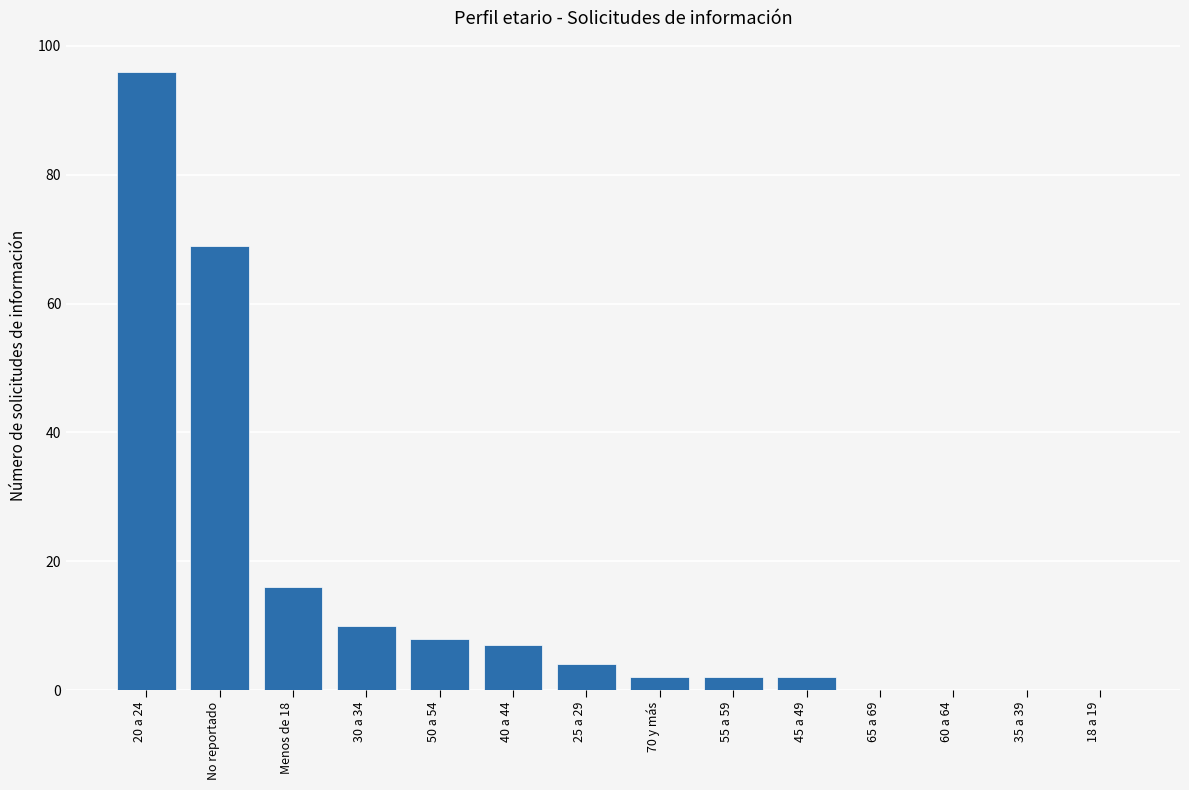

How many series are shown in this chart?

1